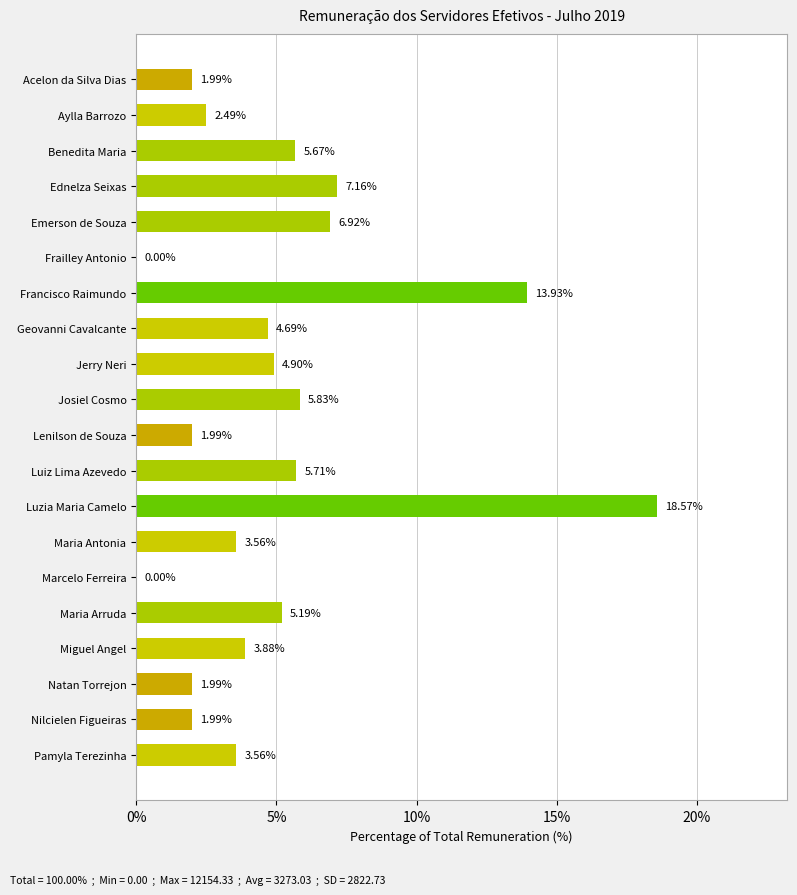

What is the greatest value displayed?

18.6